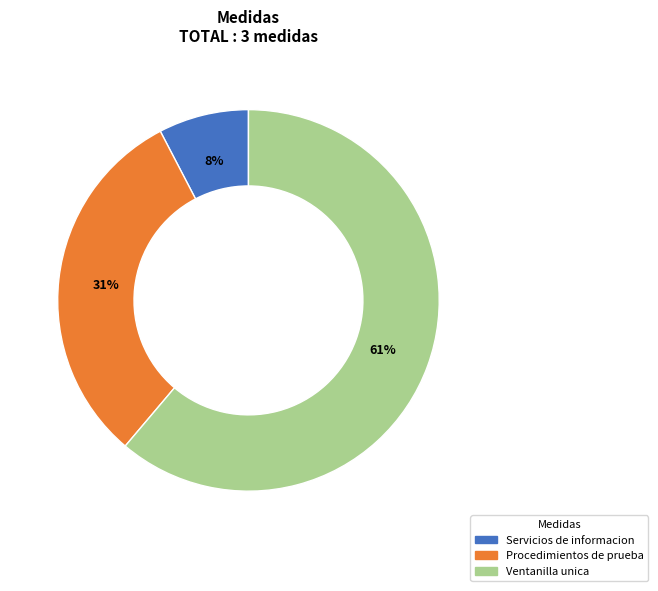

Does any single category account for the majority?

Yes